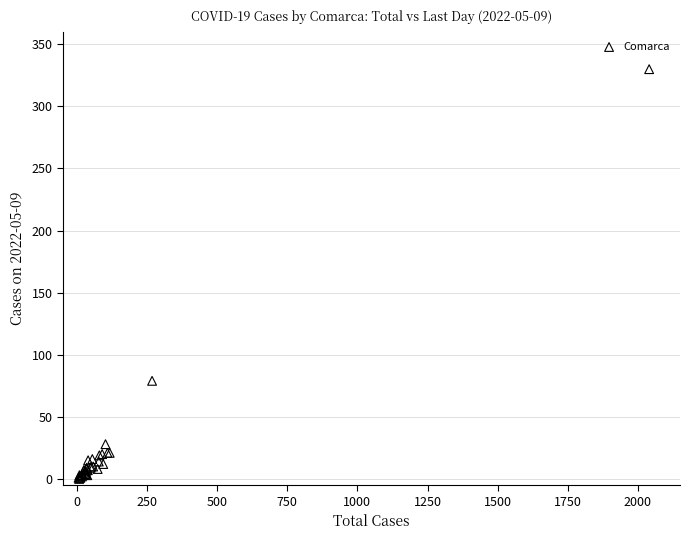

What Y value in the scatter plot is closest to 165?

79